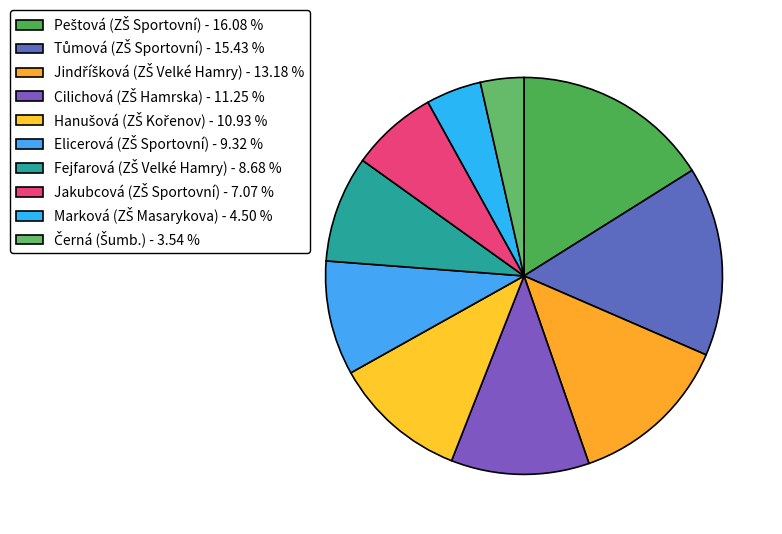

To the nearest percent, what is the difference between the largest and smallest slice percentages?

13%